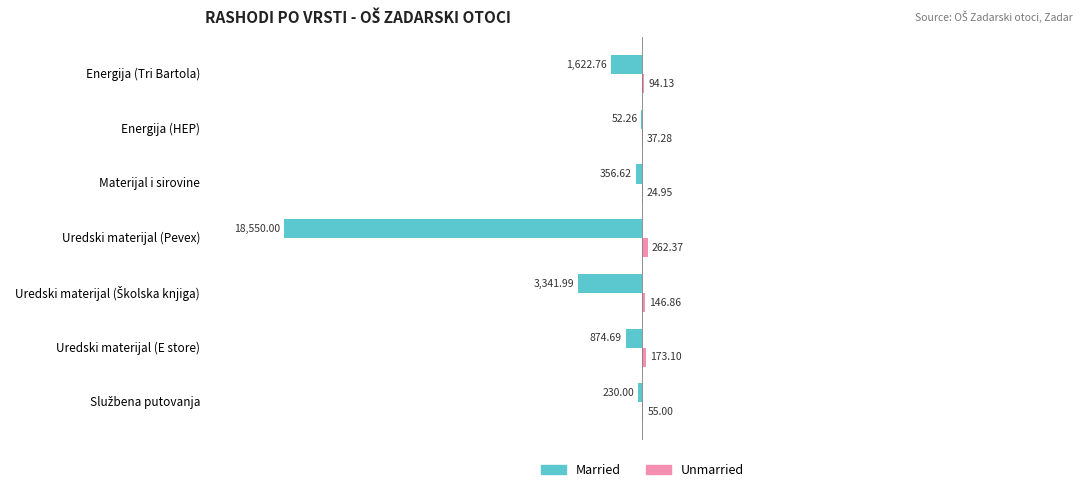

Which category has the highest value in the Married series?

Energija (HEP)